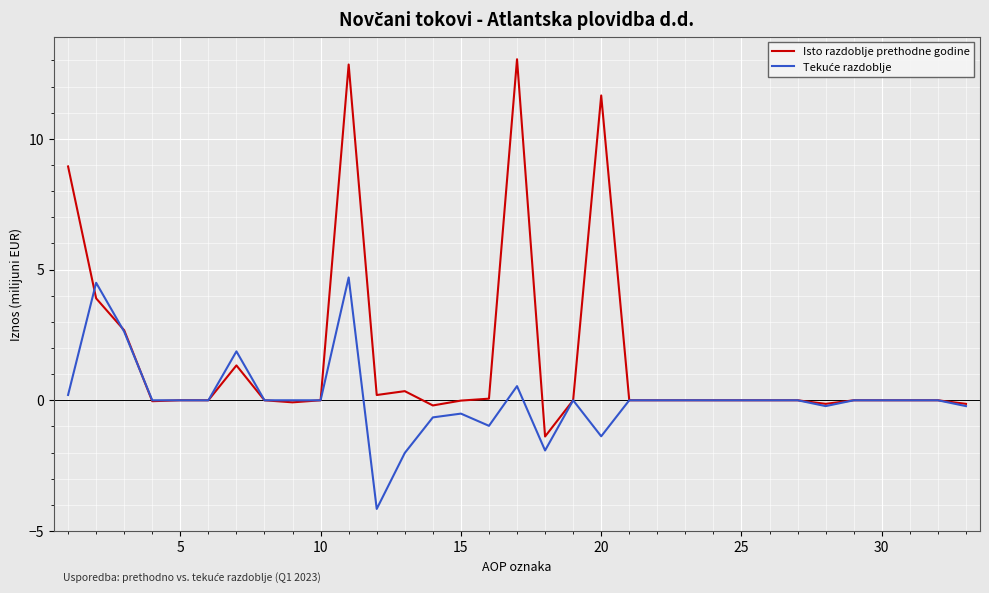

What is the greatest value displayed?

13.0